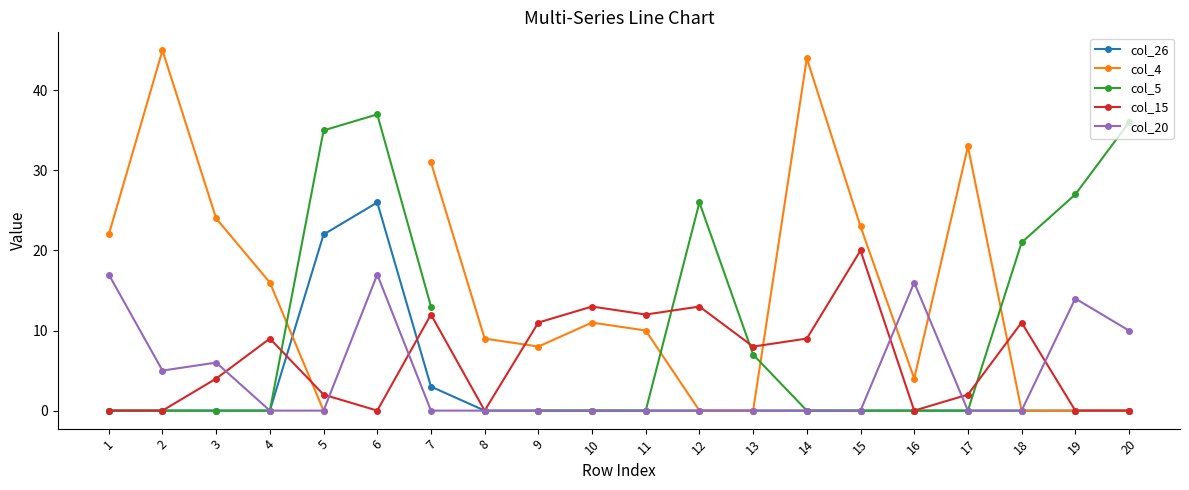

True or false: col_5 and col_26 intersect in this chart.

False